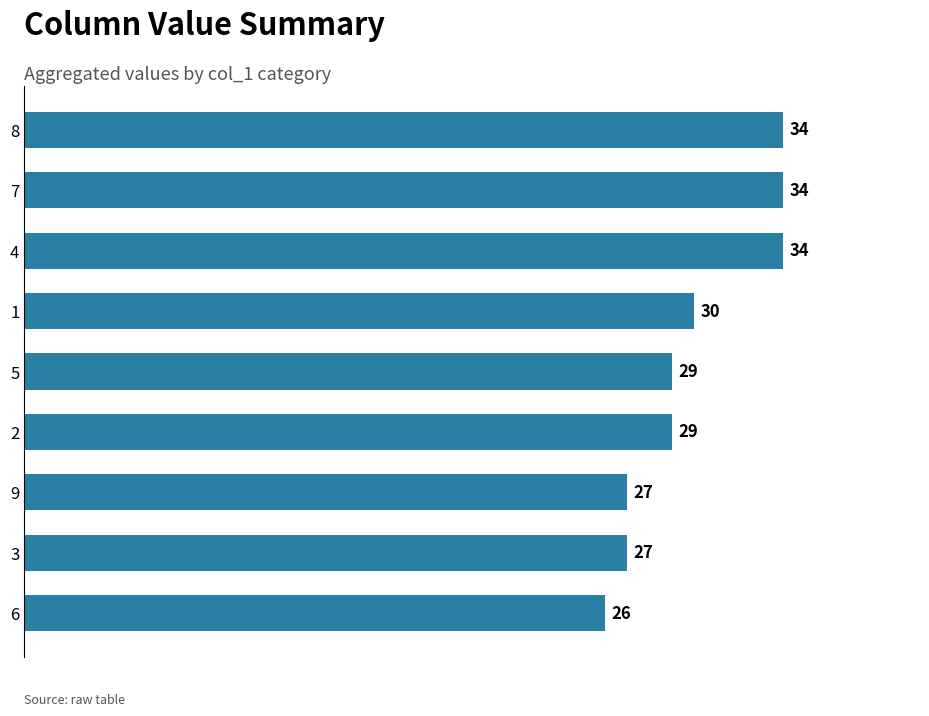

What is the change in value from 6 to 4?

+8